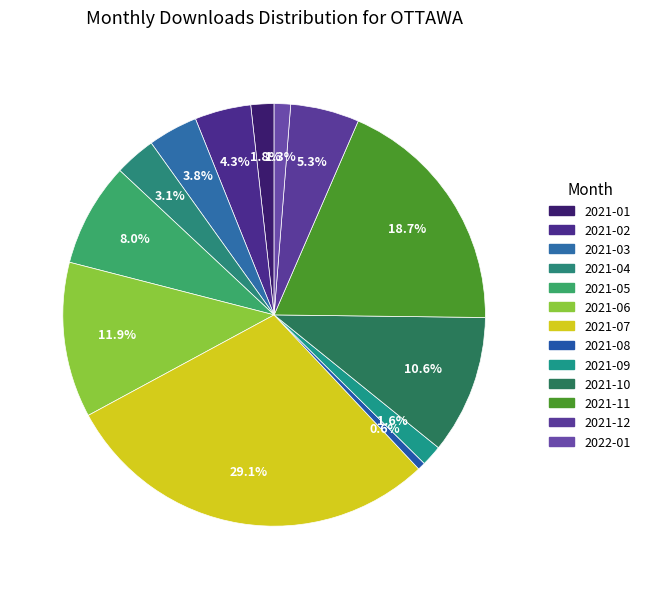

What percentage do 2021-07 and 2021-02 together represent?

33.4%